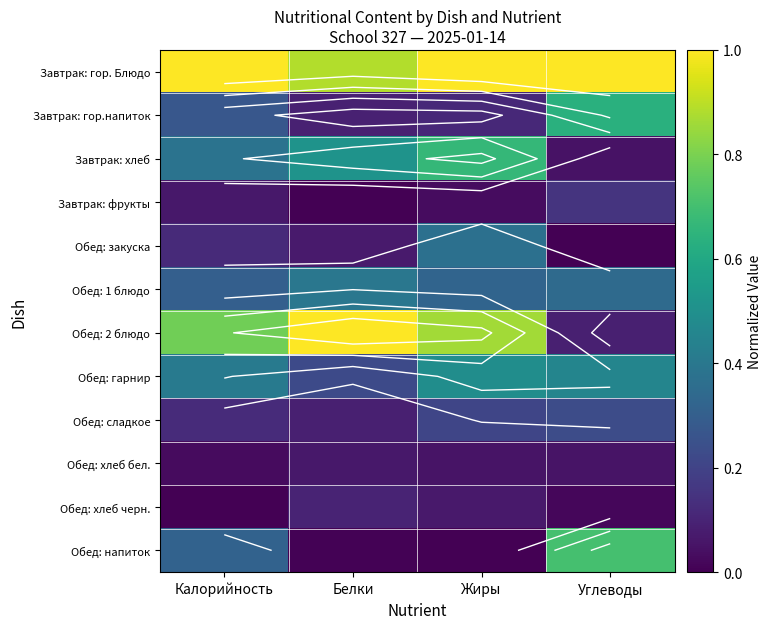

True or false: Обед: гарнир has a value of 0.5 at Углеводы.

True